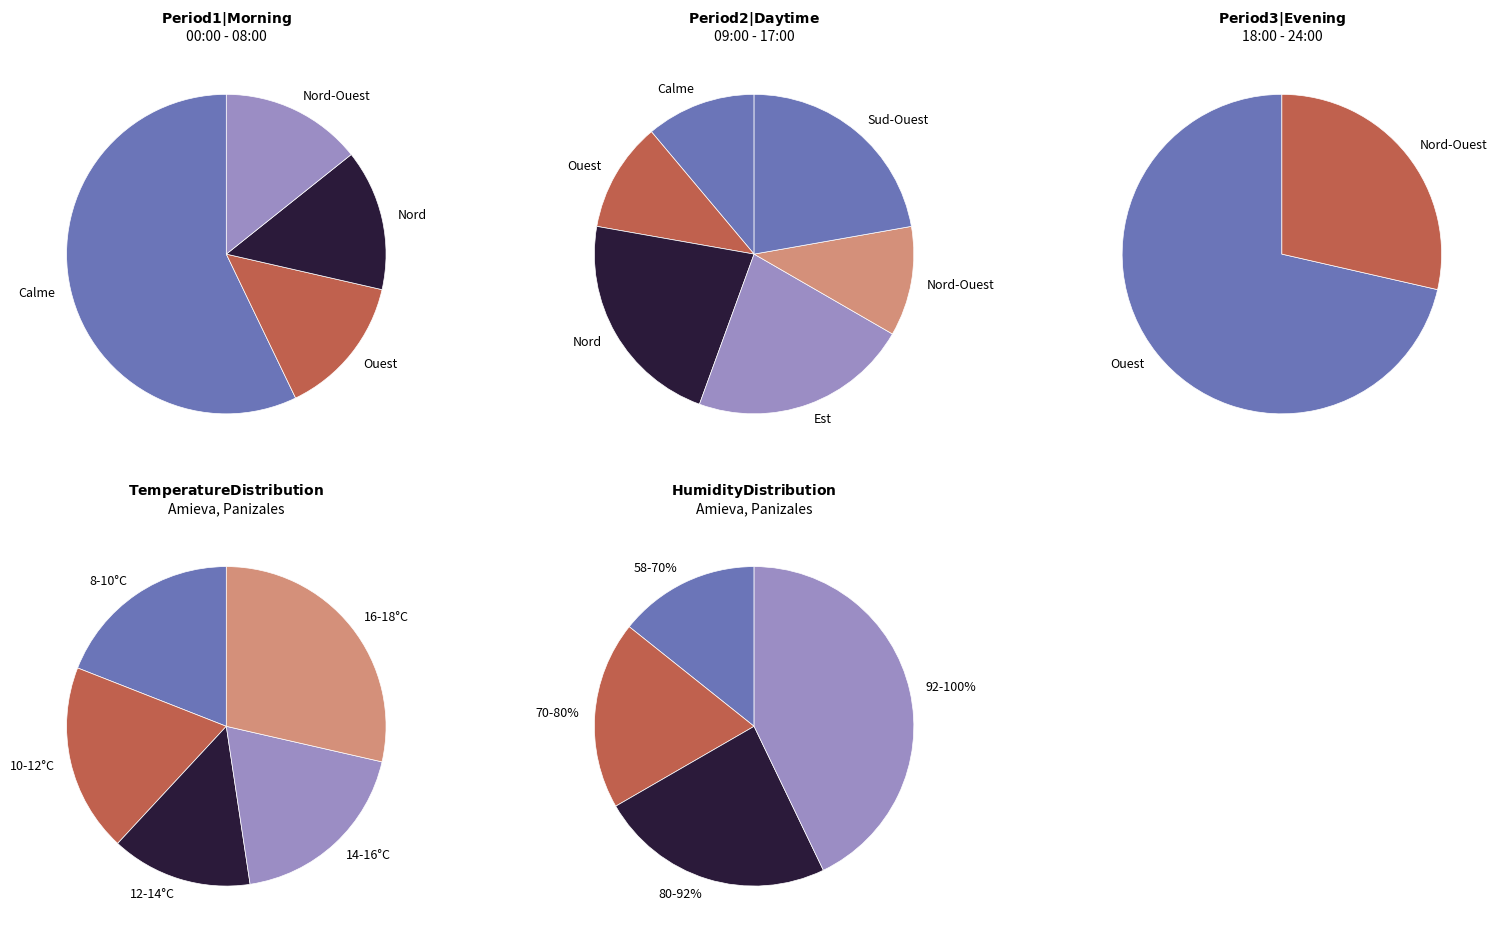

Rank the categories by value from highest to lowest.

Calme, Ouest, Nord, Nord-Ouest, Sud-Ouest, Est